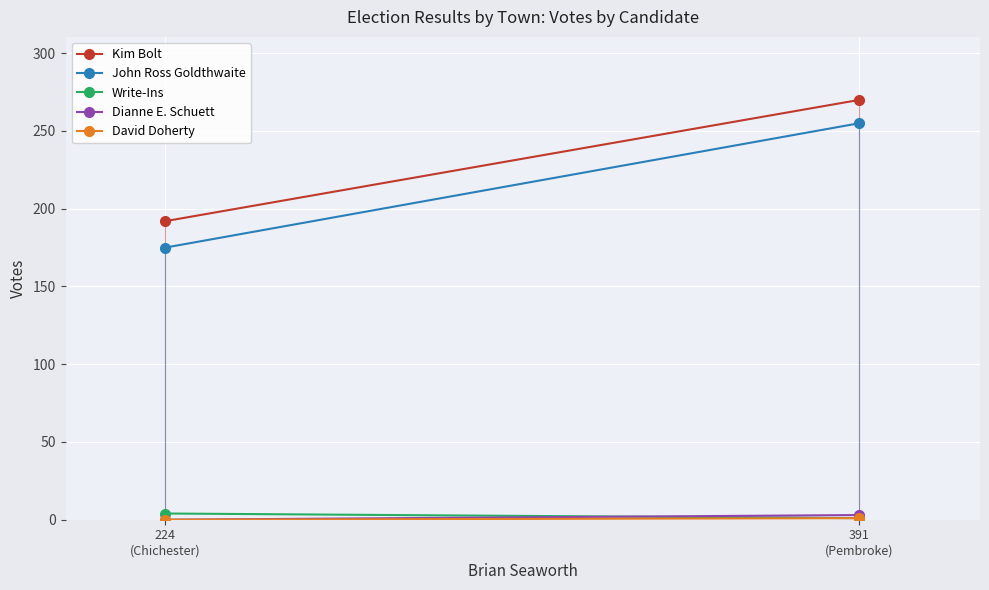

At how many categories does at least one series exceed 0?

2